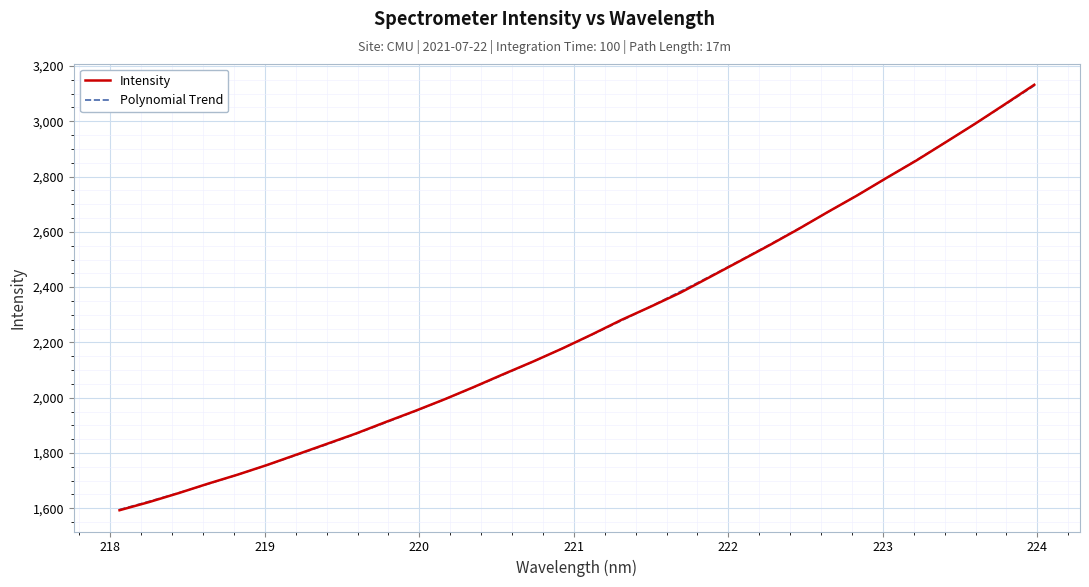

List the labels in order of value, largest first.

223.9802, 223.7895, 223.5987, 223.408, 223.2172, 223.0264, 222.8355, 222.6447, 222.4538, 222.263, 222.0721, 221.8812, 221.6902, 221.4993, 221.3083, 221.1174, 220.9264, 220.7354, 220.5444, 220.3533, 220.1623, 219.9712, 219.7801, 219.589, 219.3979, 219.2067, 219.0156, 218.8244, 218.6332, 218.442, 218.2508, 218.0596